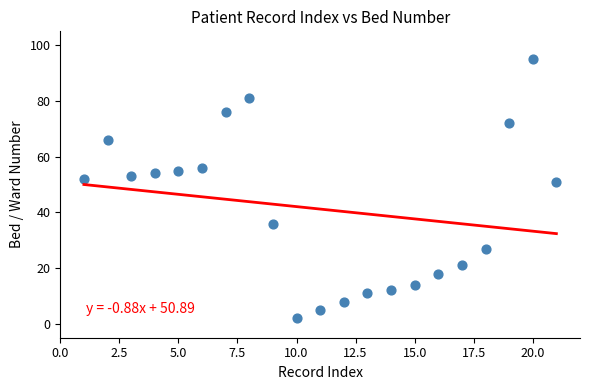

What is the range of Y values (max minus min)?

93